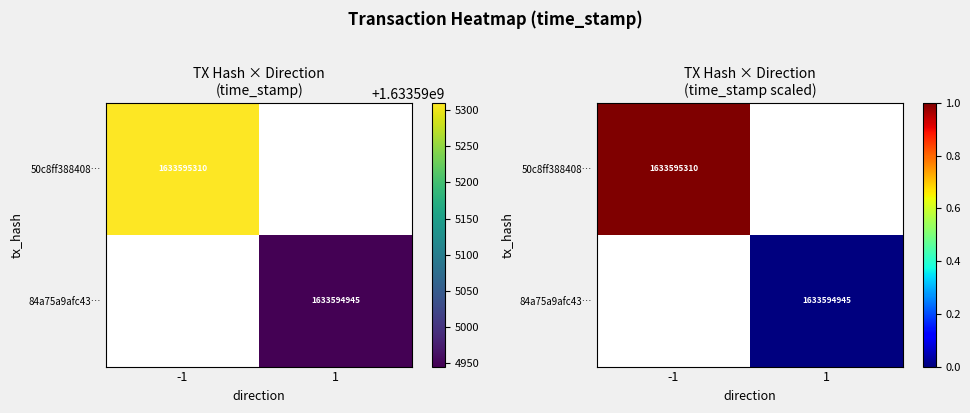

Rank the categories by 84a75a9afc43… value from highest to lowest.

-1, 1